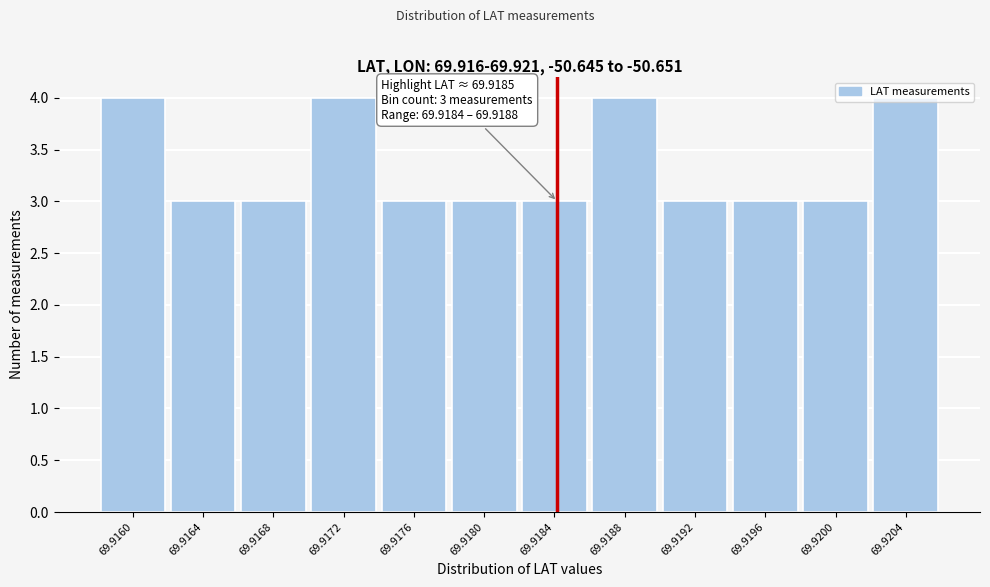

What is the minimum value shown in the chart?

3